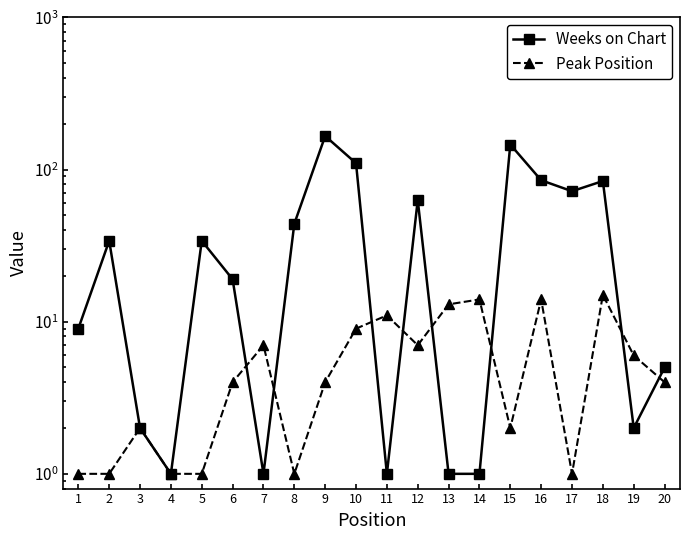

Reading left to right, what are all the values shown in this chart?

Weeks on Chart: 1=9	2=34	3=2	4=1	5=34	6=19	7=1	8=44	9=166	10=110	11=1	12=63	13=1	14=1	15=146	16=85	17=72	18=84	19=2	20=5
Peak Position: 1=1	2=1	3=2	4=1	5=1	6=4	7=7	8=1	9=4	10=9	11=11	12=7	13=13	14=14	15=2	16=14	17=1	18=15	19=6	20=4